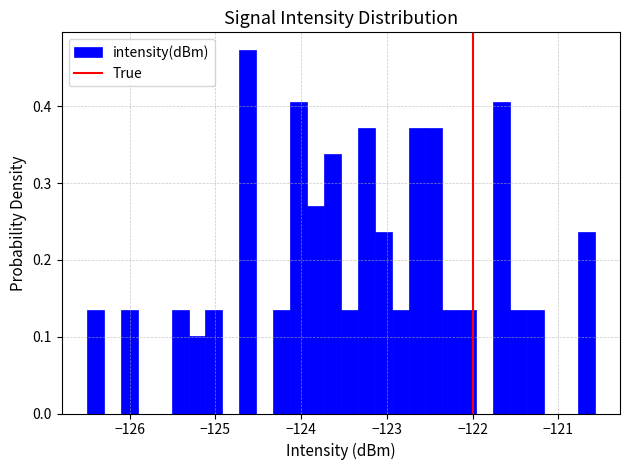

Read against the x-axis, roughly where is the centre of the tallest bar?

-124.6